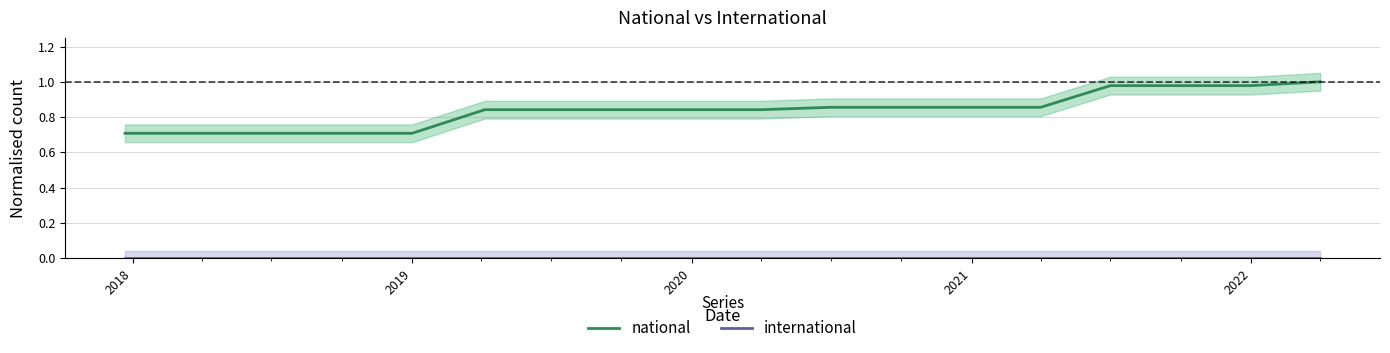

True or false: national and international intersect in this chart.

False